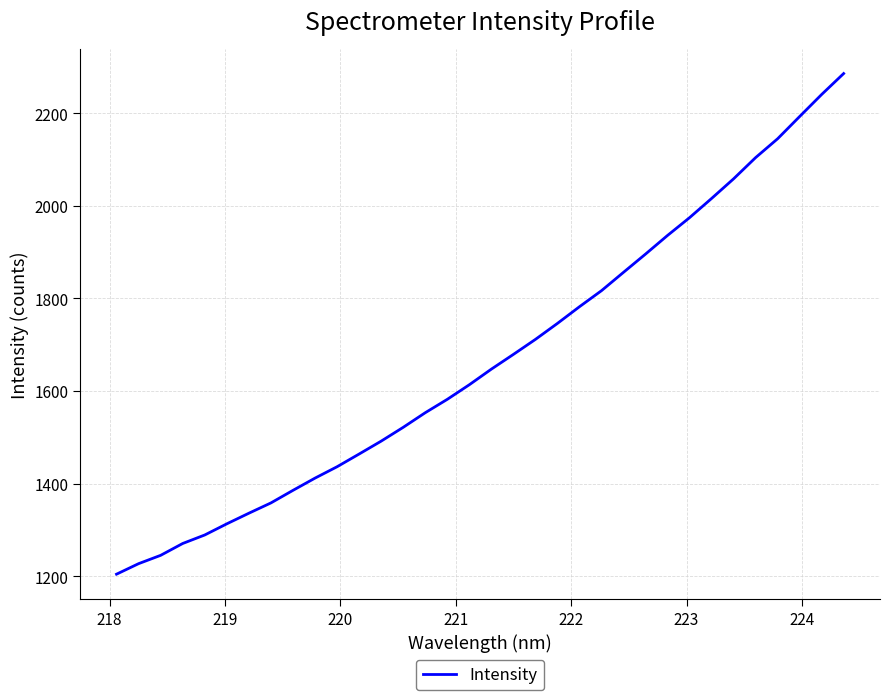

What is the greatest value displayed?

2285.6